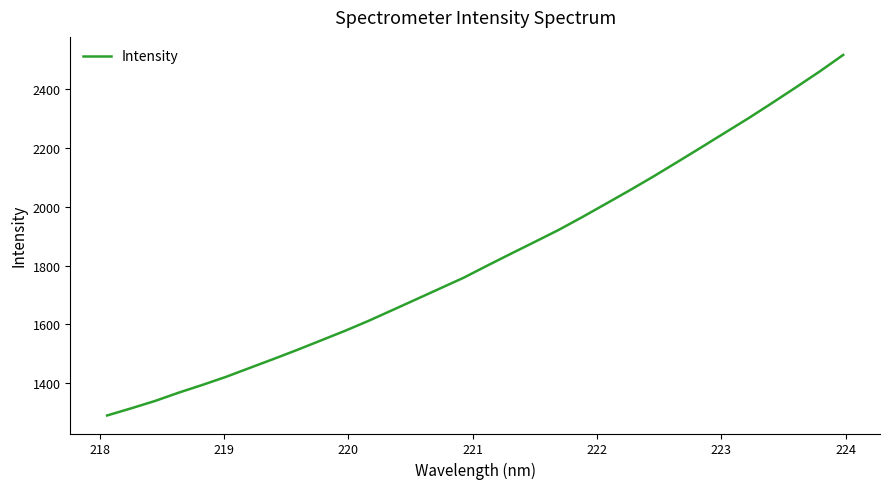

What is the maximum value shown in the chart?

2516.9